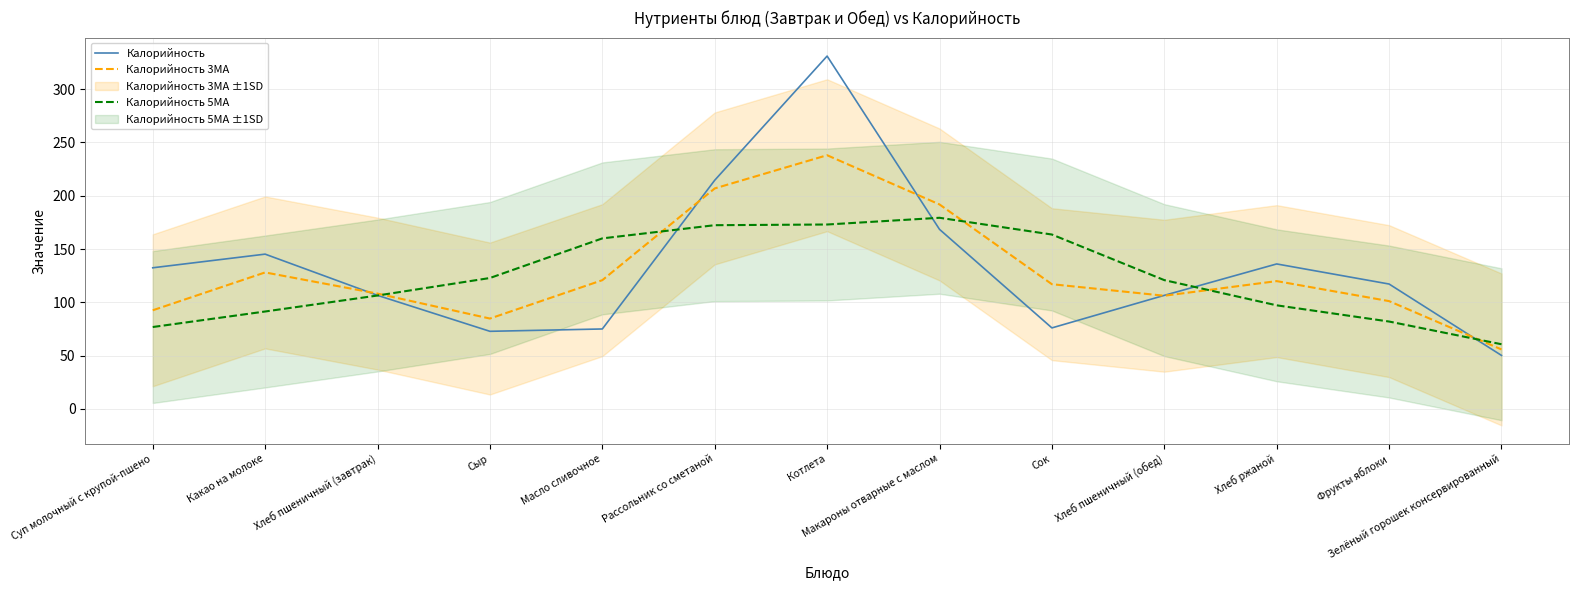

What is the label of the 9th point from the right?

Масло сливочное